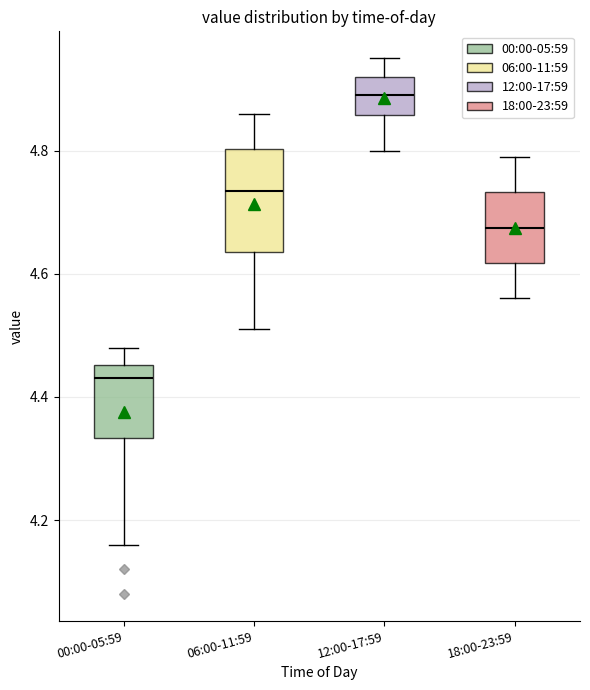

Reading left to right, transcribe this box plot: for each box, give where its median line is, the range the box spans, and where its two whiskers end, as read against the y-axis. The values are not printed on the chart, so give them approximately, as read against the axis.

00:00-05:59: median 4.44, box 4.34 to 4.46, whiskers 4.16 to 4.48
06:00-11:59: median 4.74, box 4.64 to 4.80, whiskers 4.52 to 4.86
12:00-17:59: median 4.90, box 4.86 to 4.92, whiskers 4.80 to 4.96
18:00-23:59: median 4.68, box 4.62 to 4.74, whiskers 4.56 to 4.80